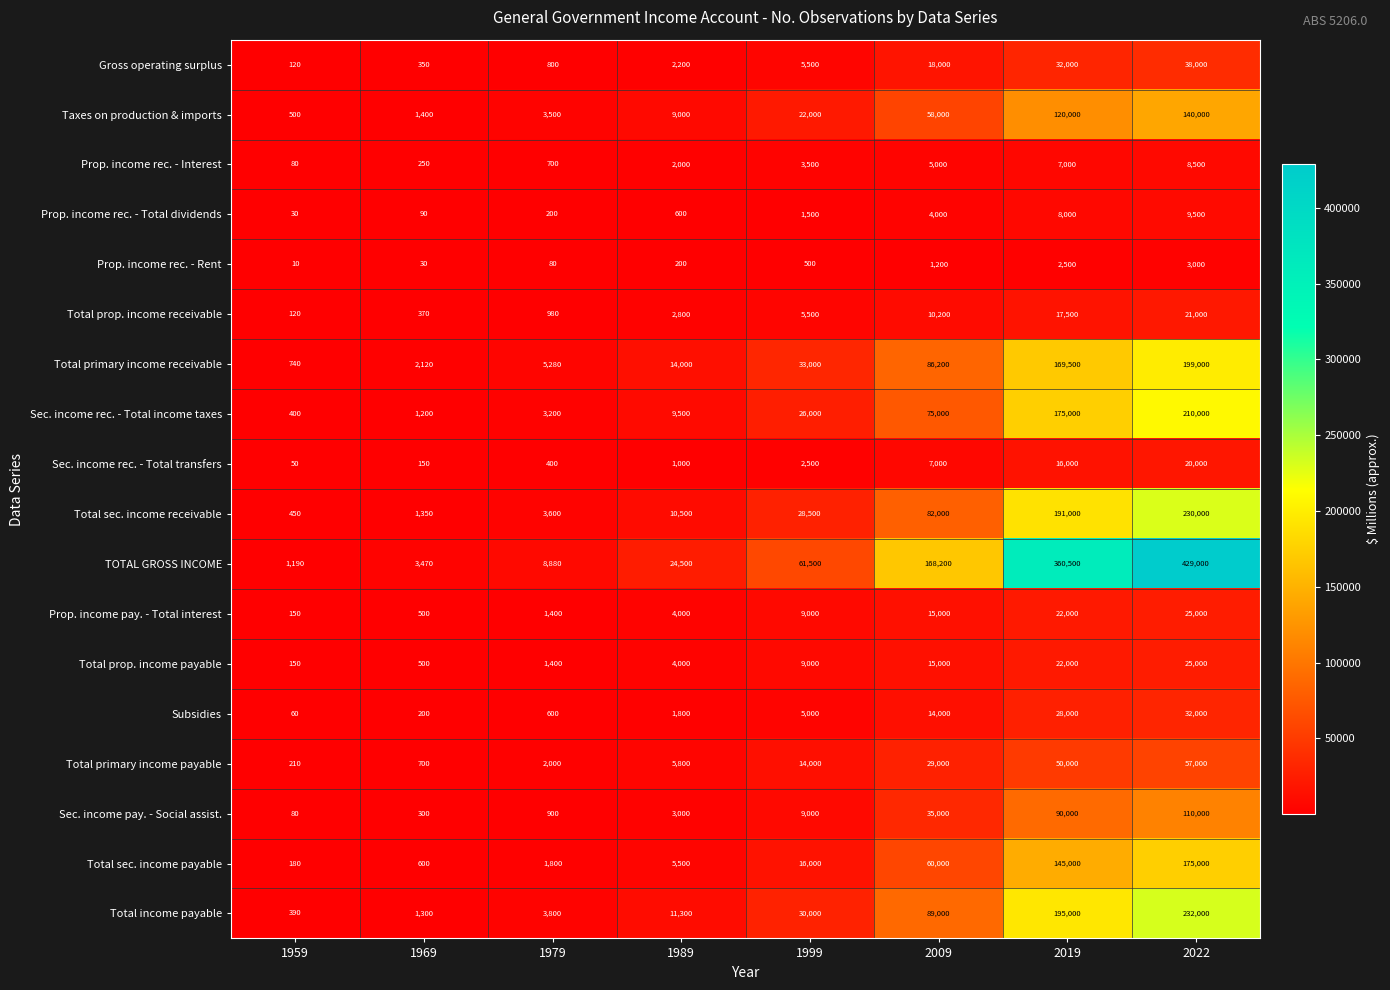

Which series has the largest total across all categories?

TOTAL GROSS INCOME